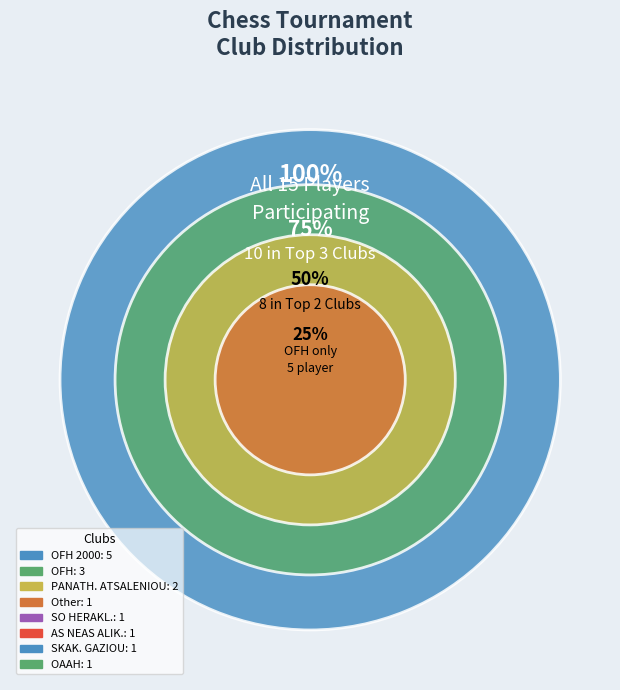

True or false: GRE accounts for 13% of the total.

False